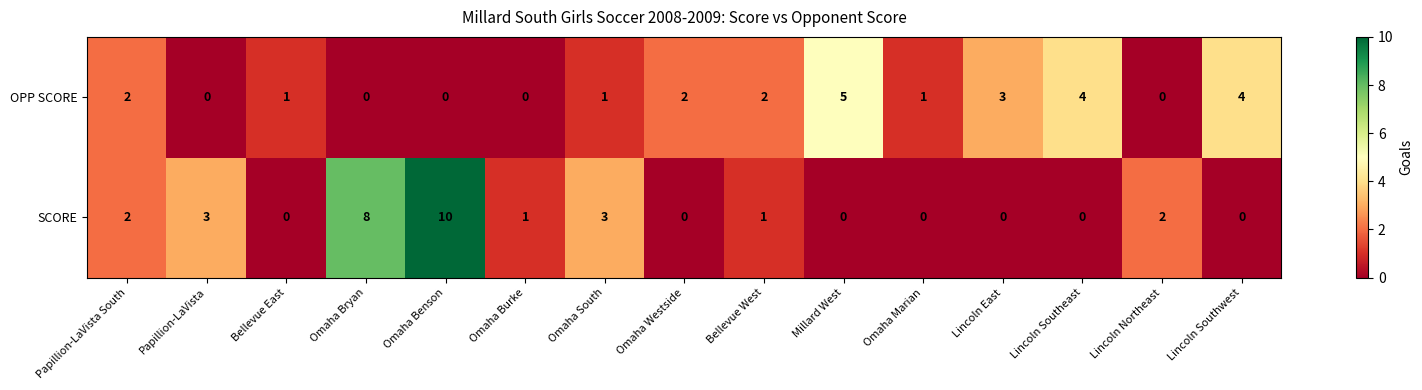

True or false: SCORE has a value of 2 at Lincoln Northeast.

True